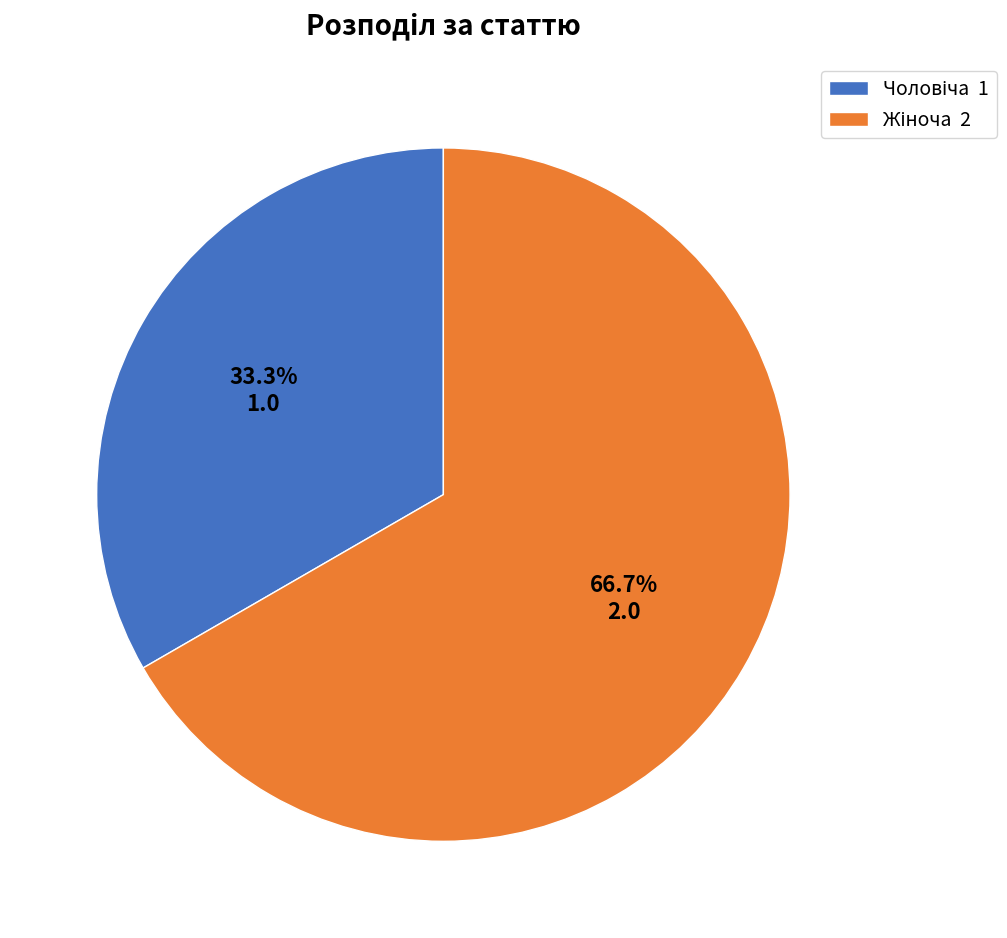

Does any single category account for the majority?

Yes